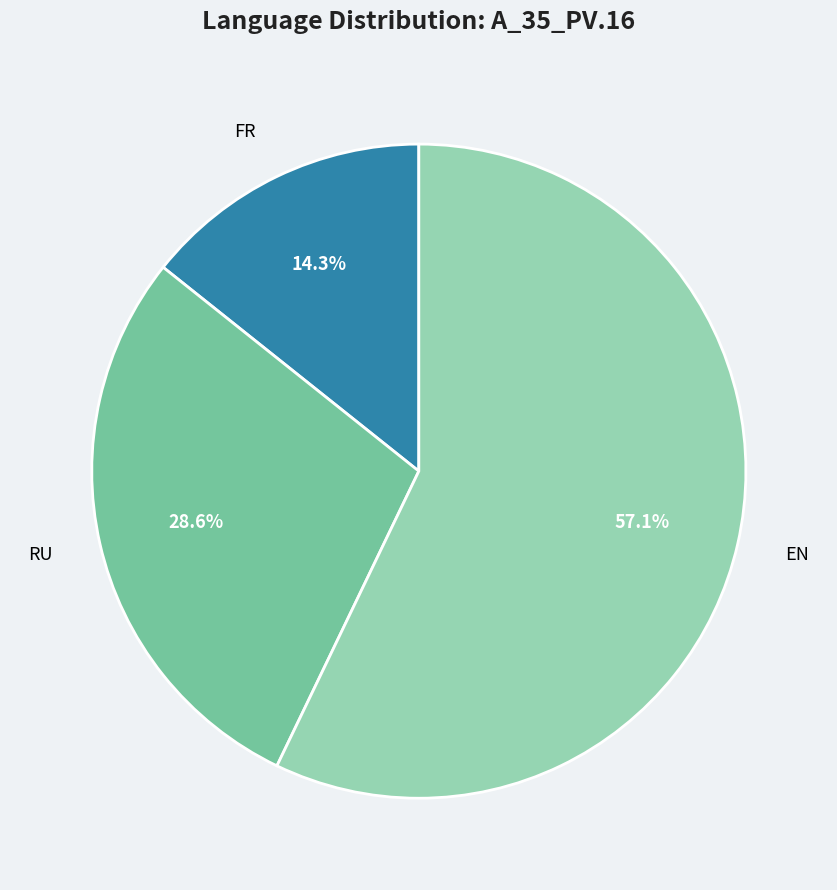

Between RU and EN, which is larger?

EN